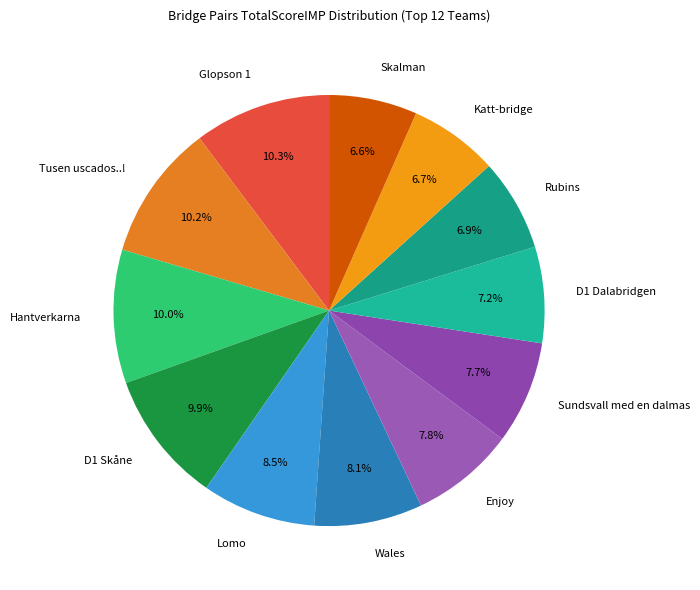

What percentage is the Skalman slice, to the nearest percent?

7%